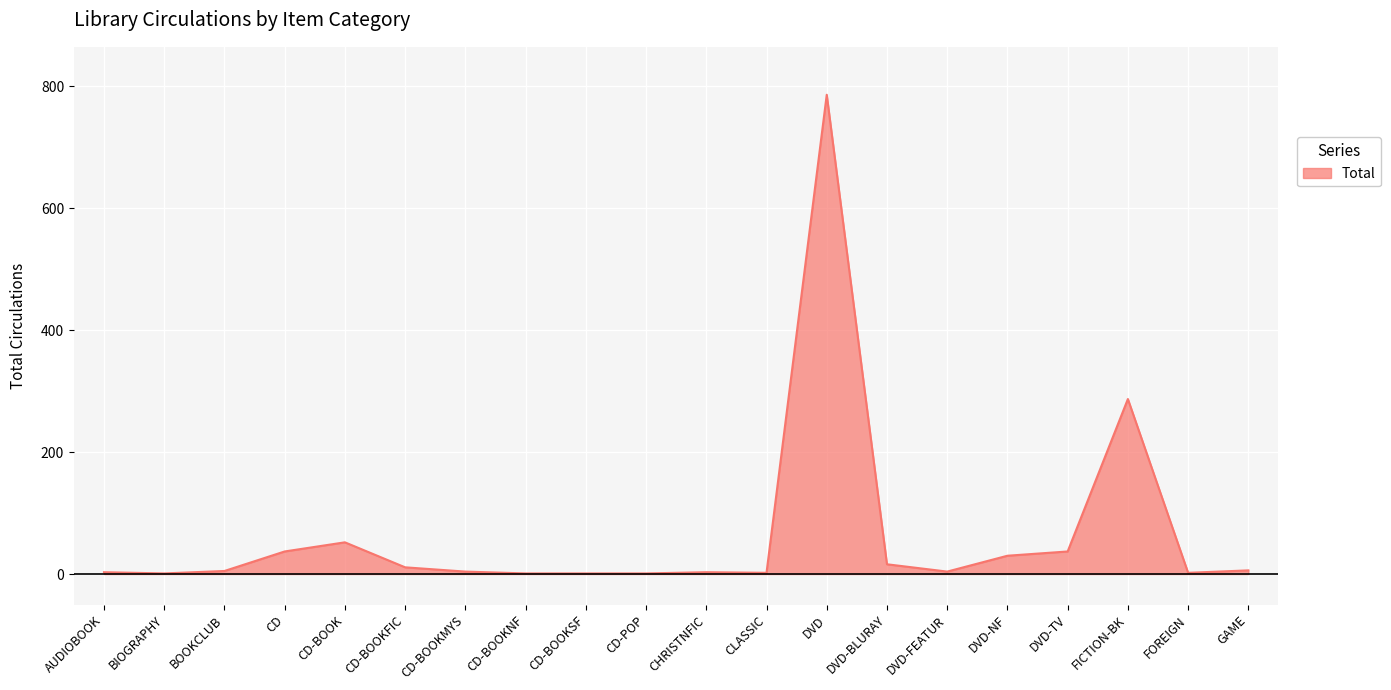

At which label is the value closest to 393?

FICTION-BK